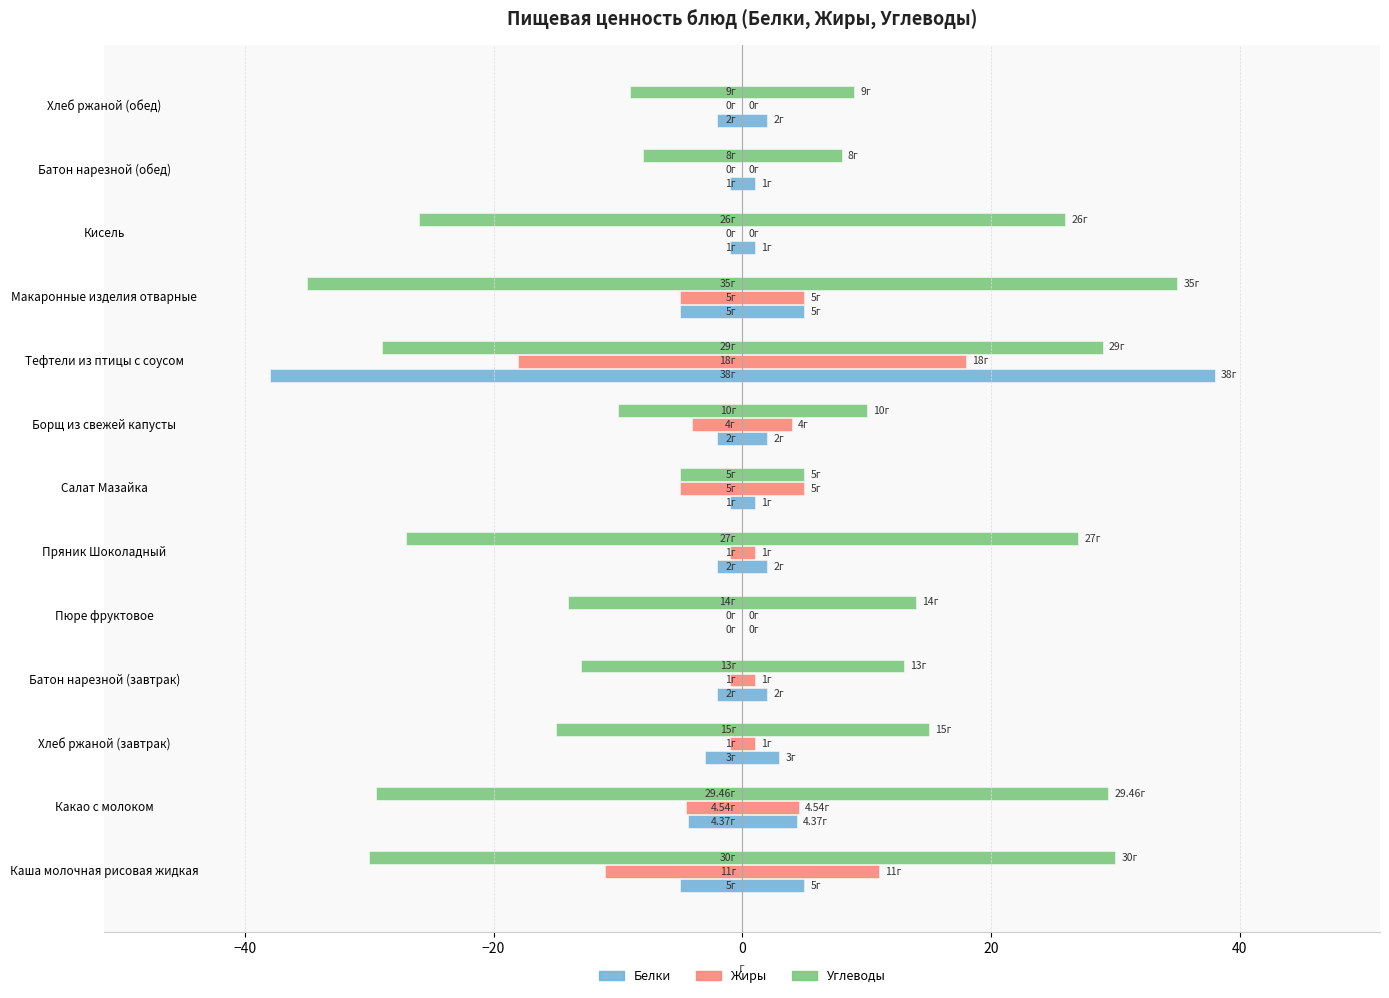

How many data points does each series have?

13